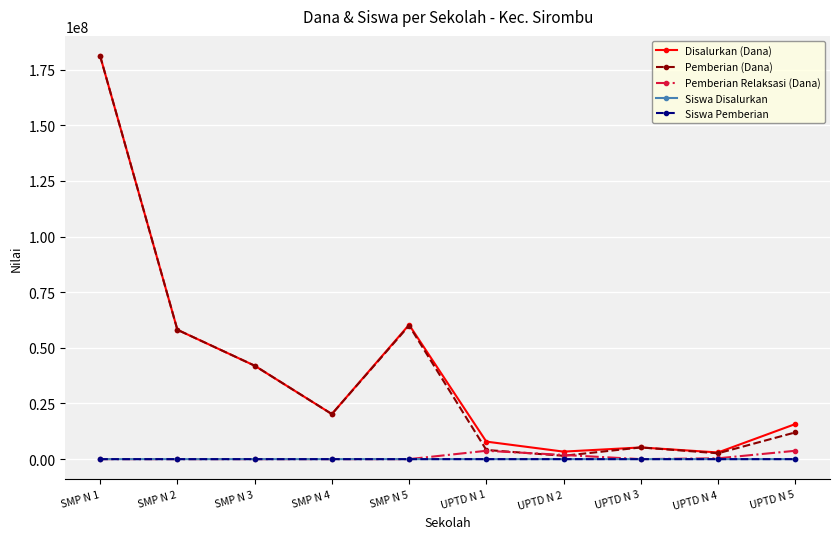

What is the difference between the highest and lowest values at SMP N 4?

20250000